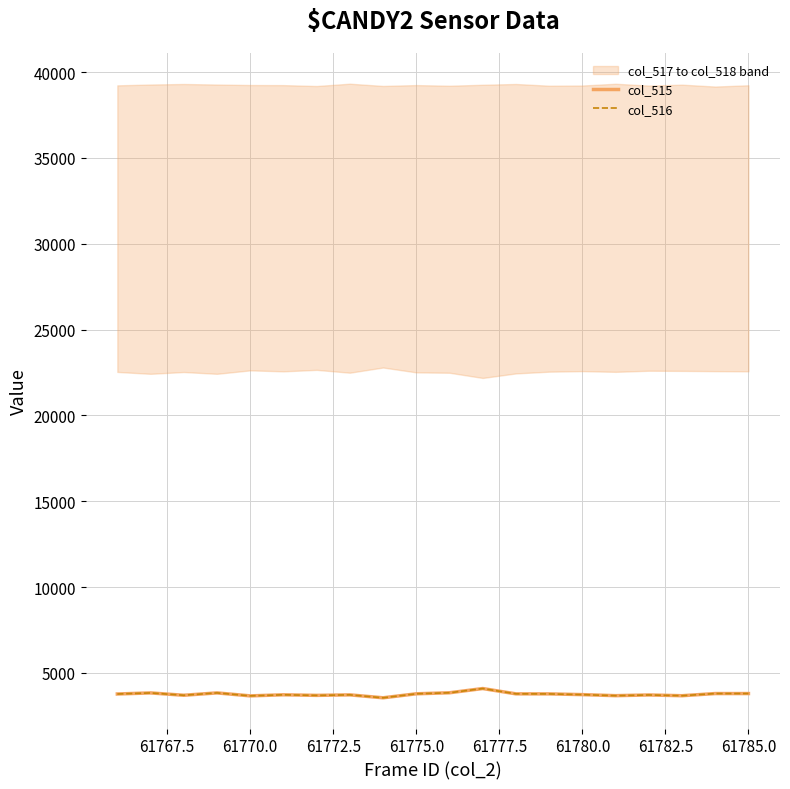

What is the average value of the col_516 series?

3760